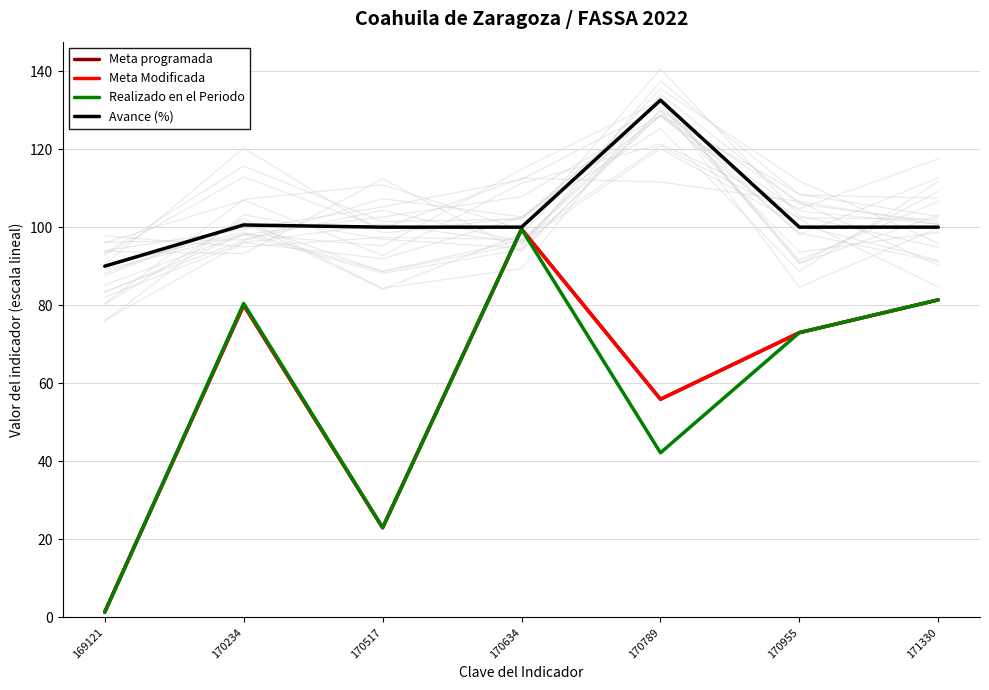

List the labels in order of Meta Modificada value, smallest first.

169121, 170517, 170789, 170955, 170234, 171330, 170634